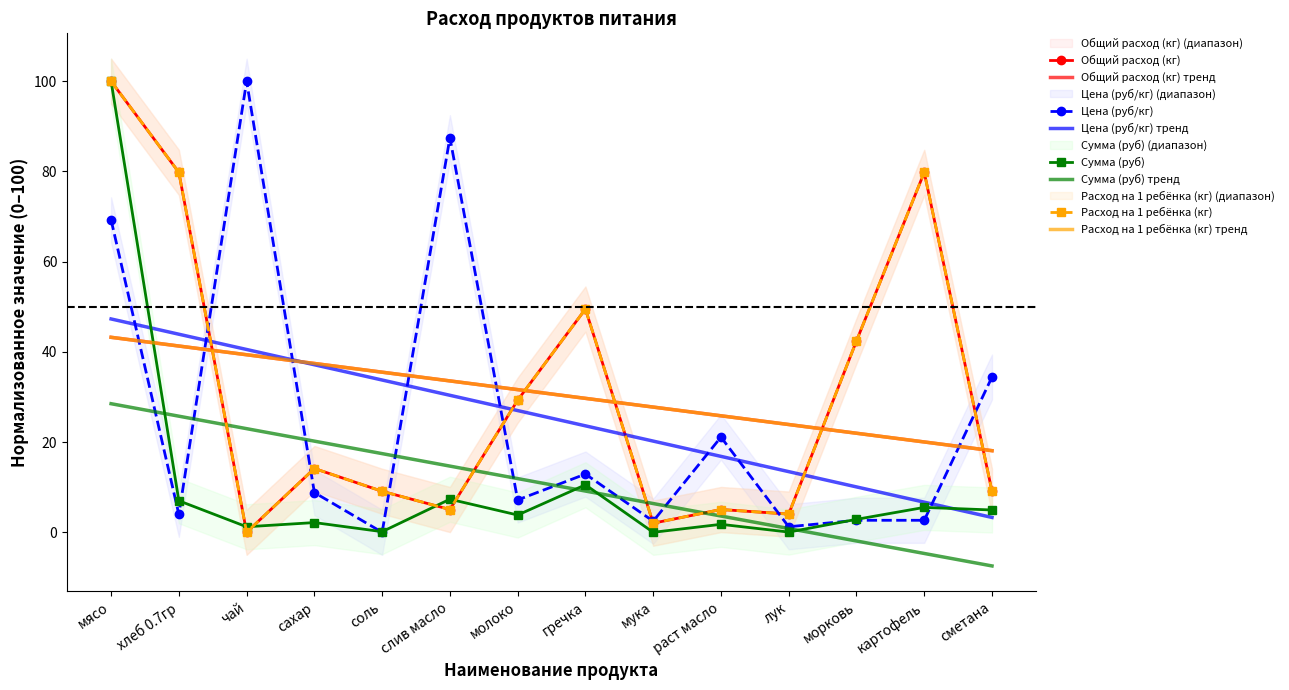

At which label does Сумма (руб) first exceed 3?

мясо